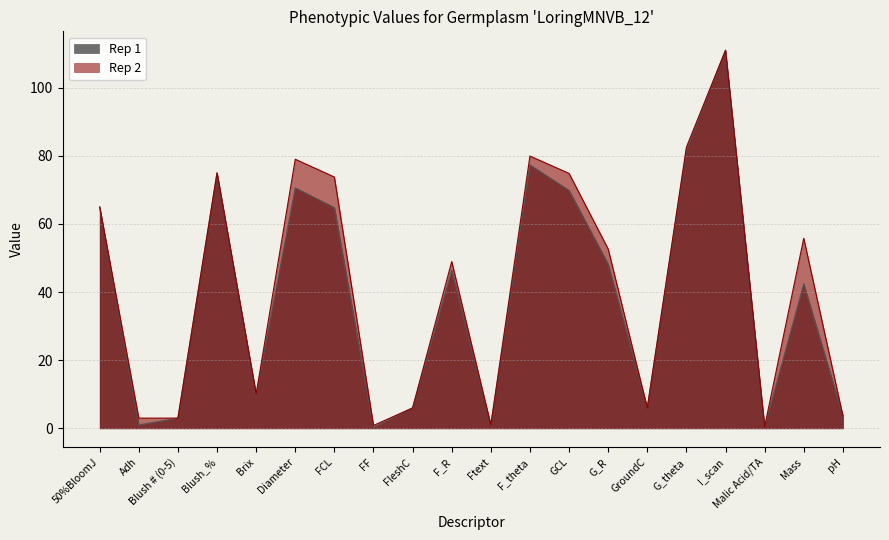

Reading left to right, extract all data points from this chart.

Rep 1: 65.0	1.0	3.0	75.0	10.0	70.6	64.8	0.3	6.0	46.3	1.0	77.3	69.9	48.2	6.0	81.7	111.0	0.4	42.4	3.7
Rep 2: 65.0	3.0	3.0	75.0	10.1	79.0	73.8	0.8	6.0	49.0	1.0	79.9	74.8	52.7	6.0	82.5	111.0	0.5	55.8	3.7